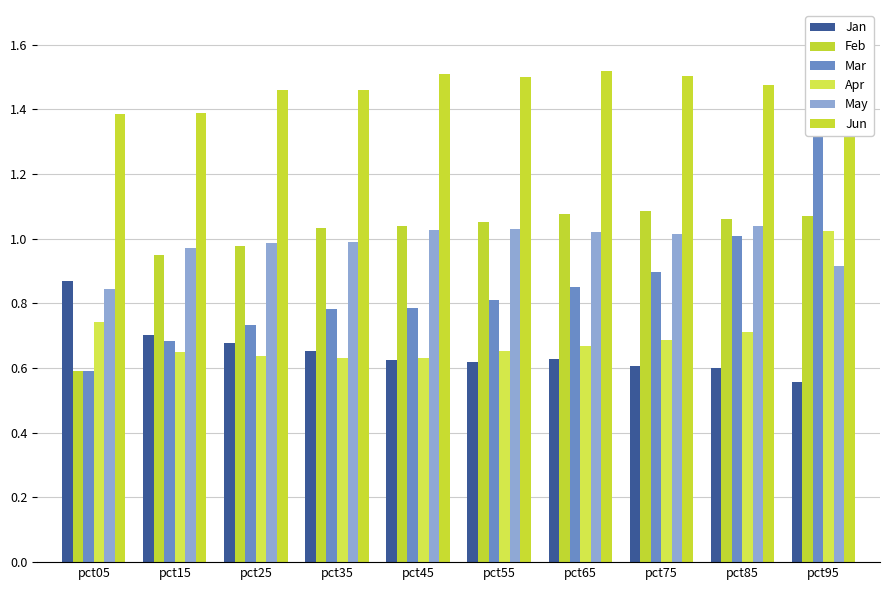

Which category has the highest value in the Mar series?

pct95